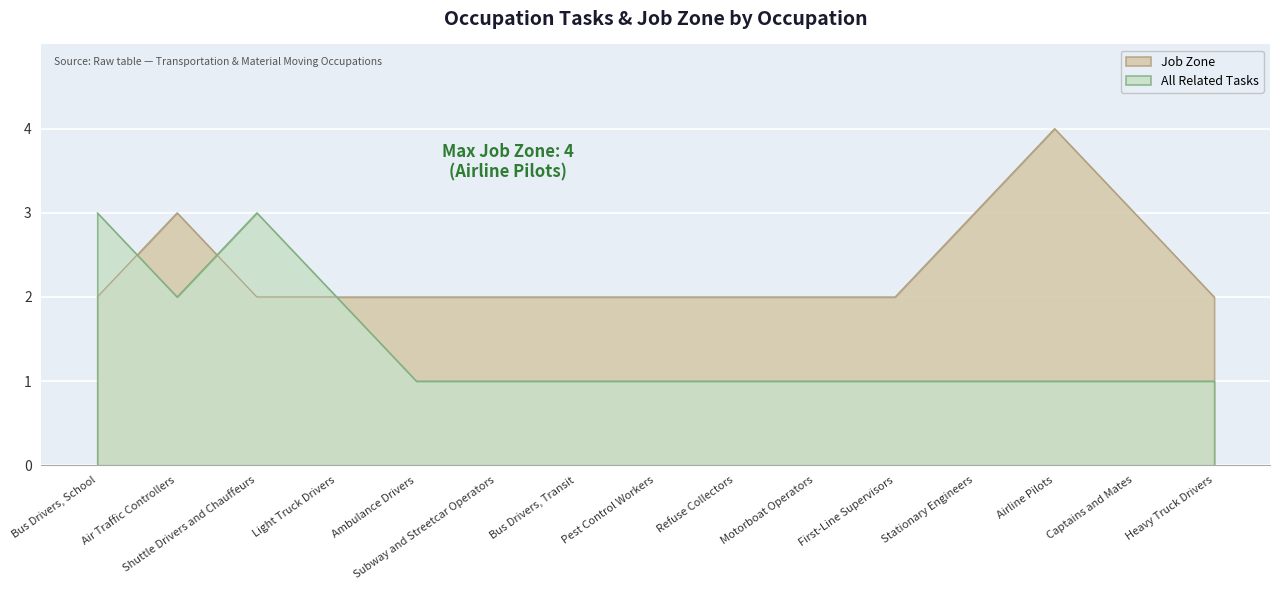

What is the average value of the All Related Tasks series?

1